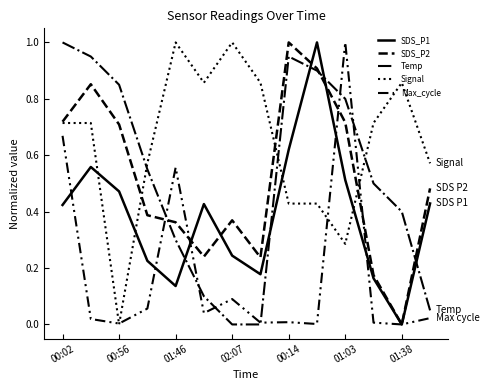

In SDS_P2, how many points are higher than both neighbors (excluding endpoints)?

3